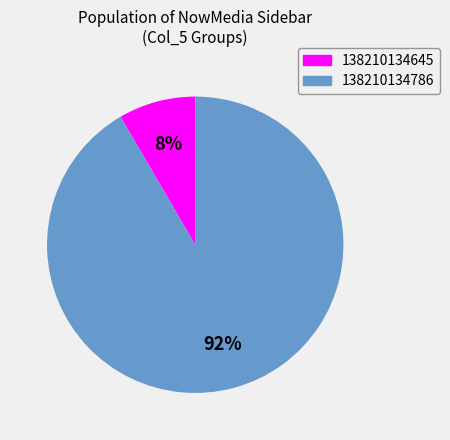

Is 138210134786 the majority of the pie?

Yes